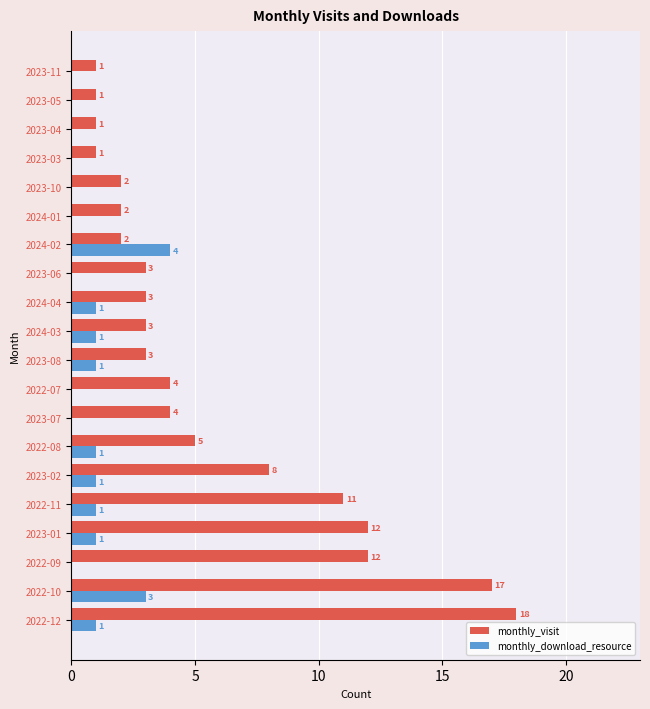

What is the total value across all series at 2024-04?

4